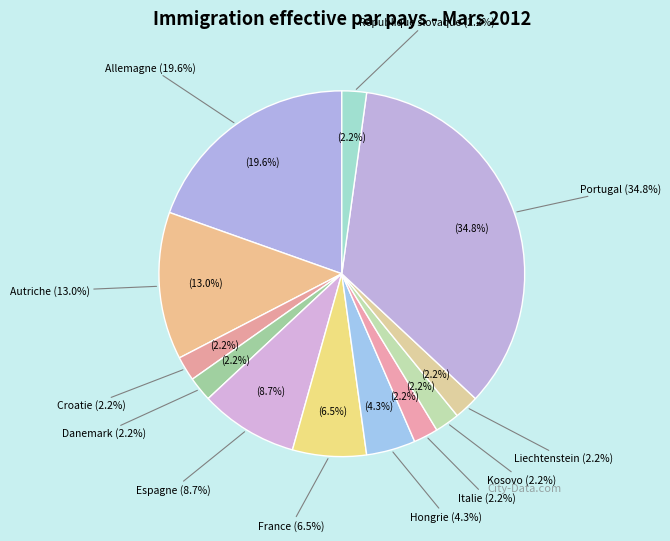

Which category has the biggest portion of the pie?

Portugal